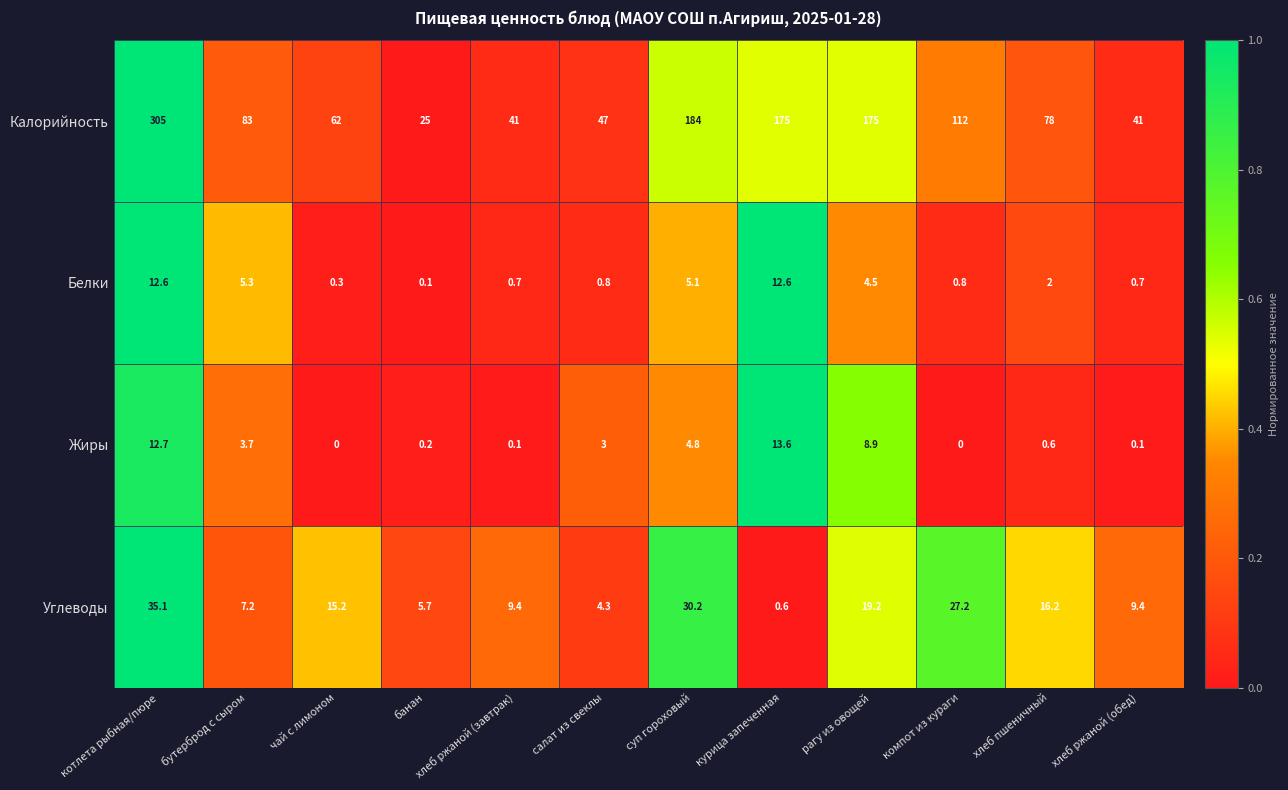

Which series has the largest range (max minus min)?

Калорийность